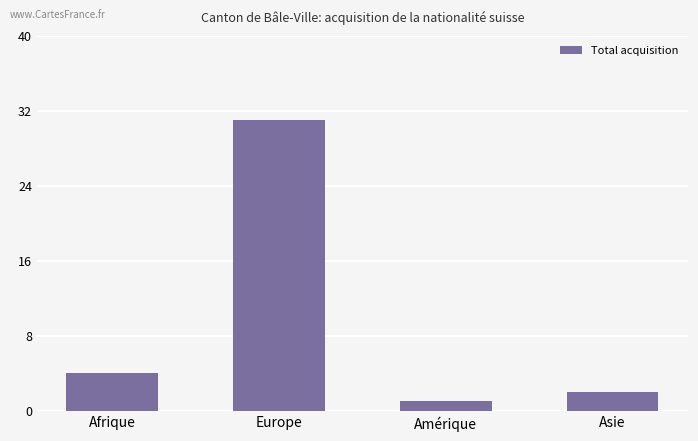

Rank the categories by value from lowest to highest.

Amérique, Asie, Afrique, Europe